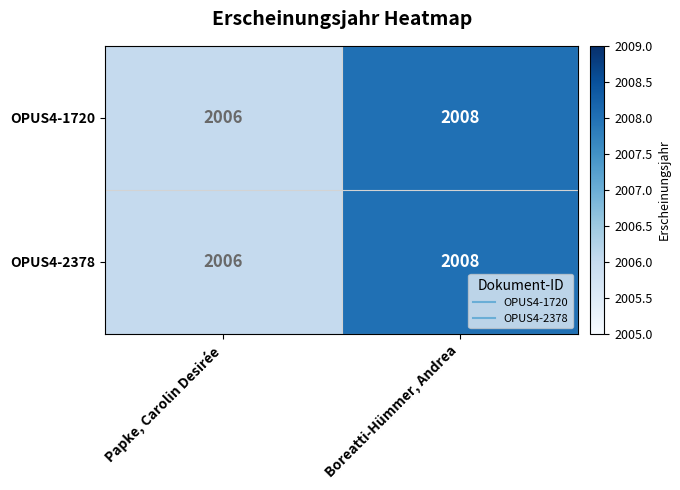

At which label is OPUS4-2378 closest to 2007?

Papke, Carolin Desirée